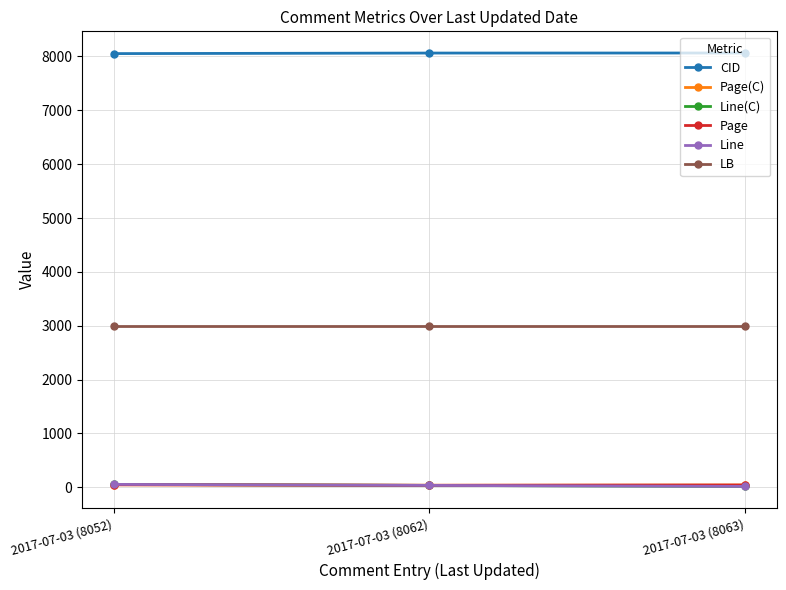

At which label does Page(C) first exceed 43?

2017-07-03 (8052)